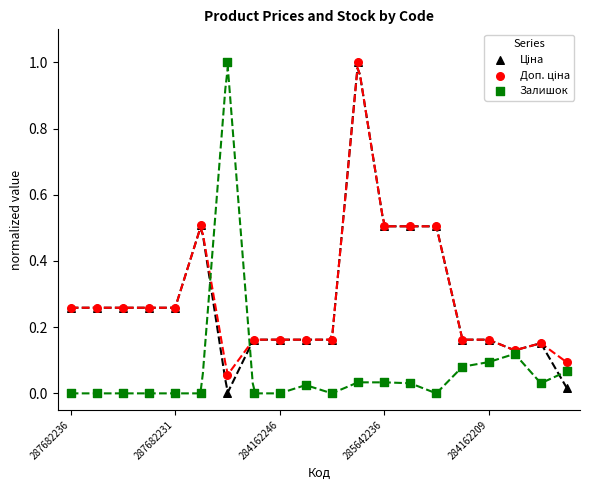

Which series has the largest Y range (max minus min)?

Залишок